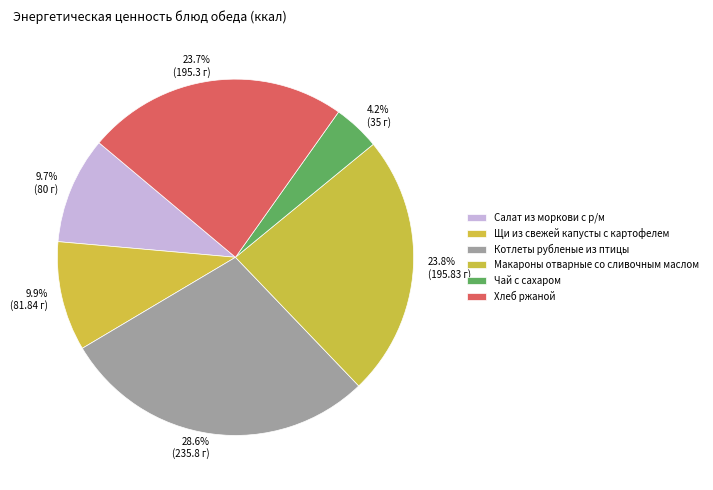

Does any single category account for the majority?

No